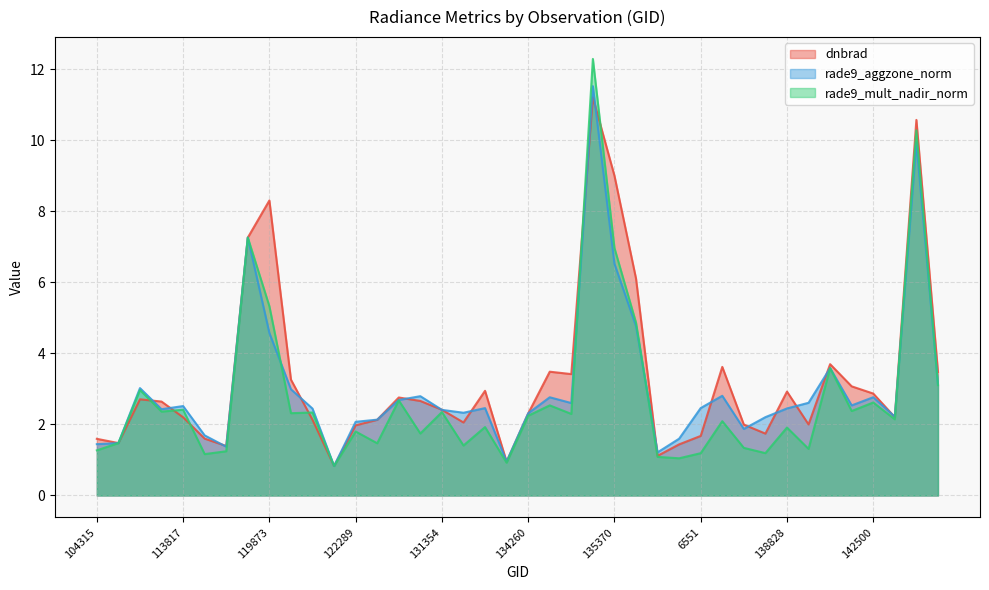

How many times do dnbrad and rade9_aggzone_norm cross each other?

26